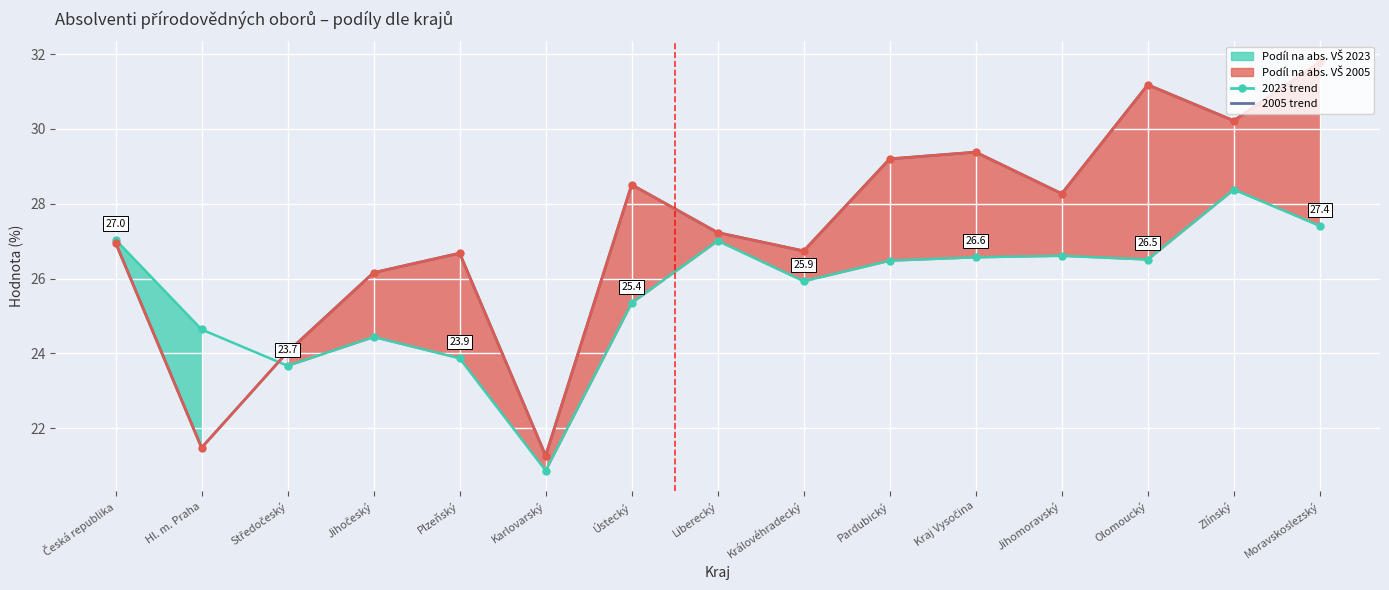

True or false: Podíl na abs. VŠ 2005 and Podíl na abs. VŠ 2023 intersect in this chart.

True